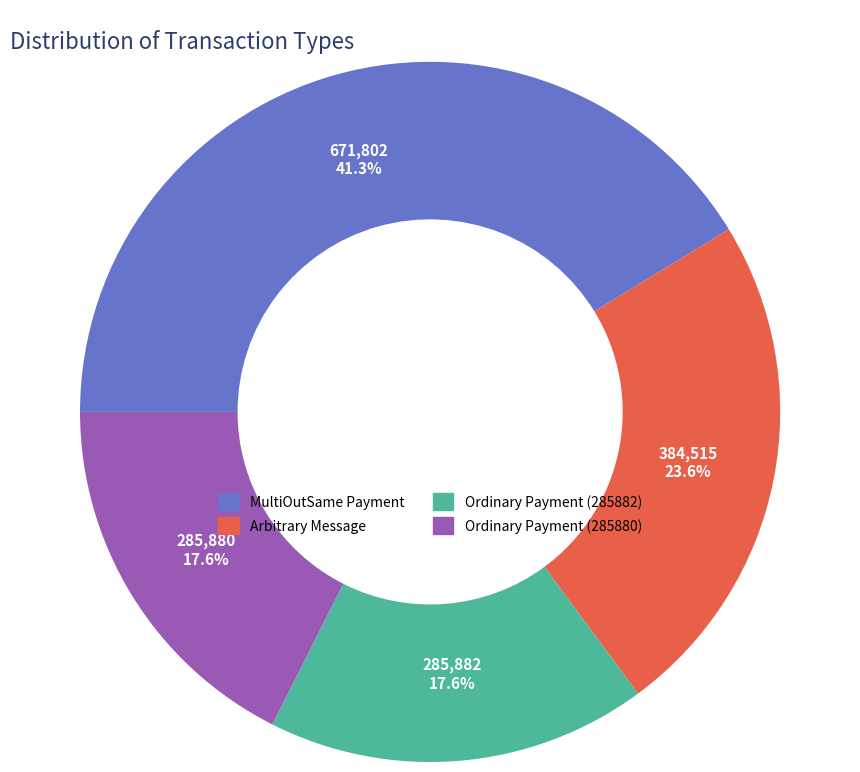

Is there any slice that represents more than half of the pie?

No